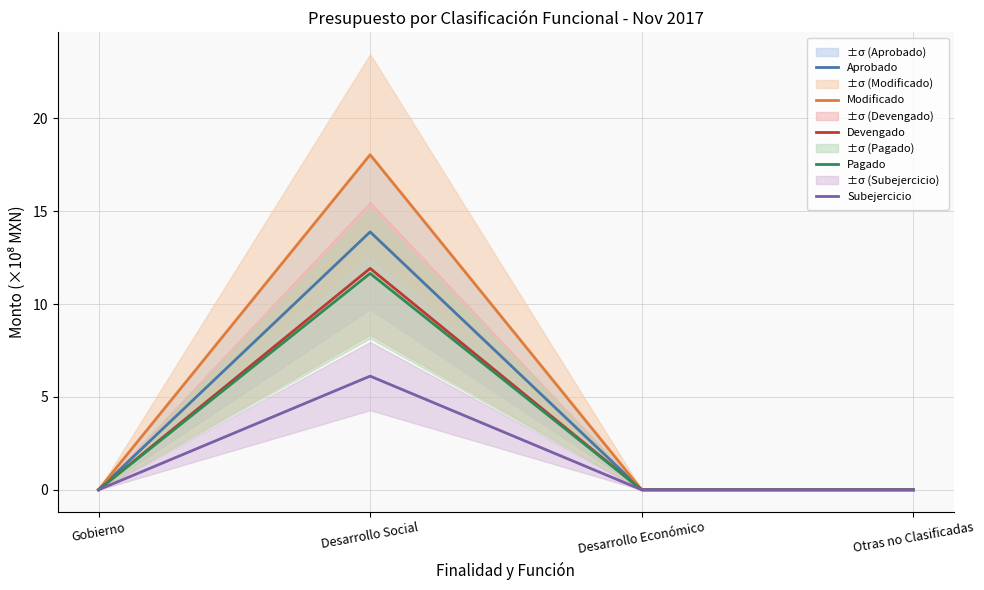

Which category has the lowest value in the Aprobado series?

Gobierno